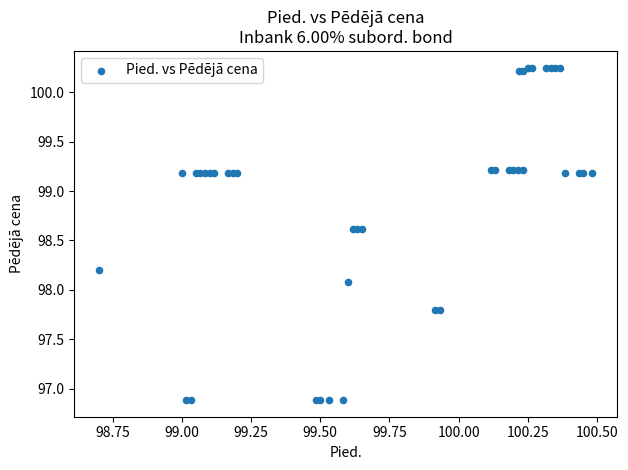

What Y value in the scatter plot is closest to 98?

98.1